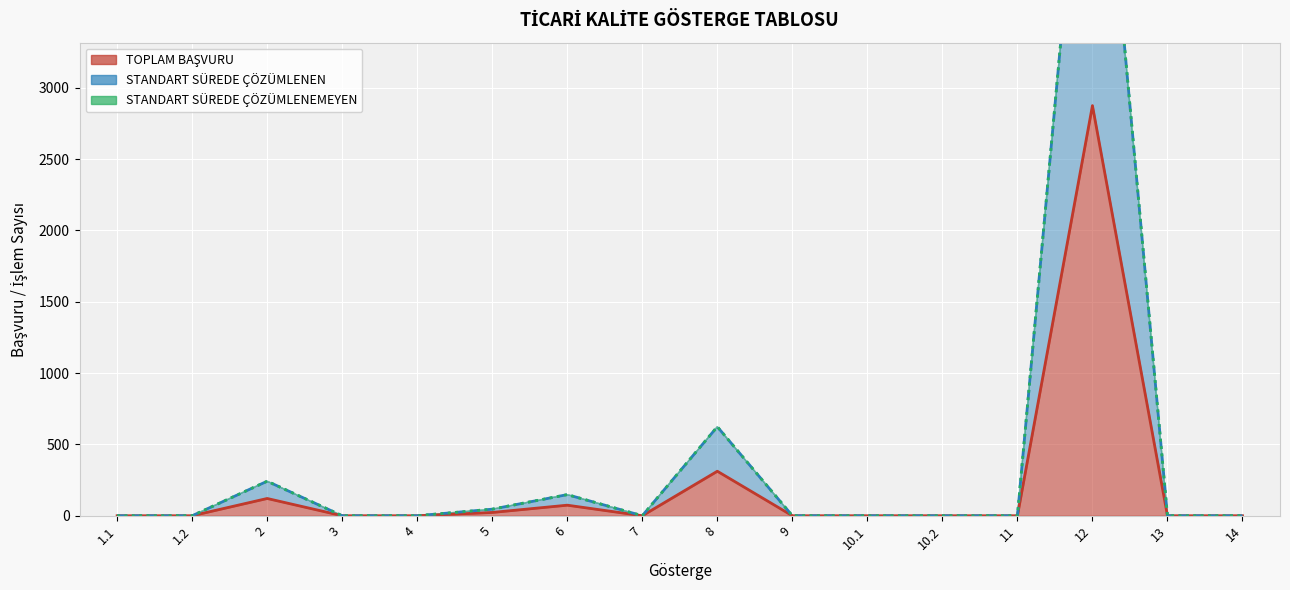

How many data points does each series have?

16